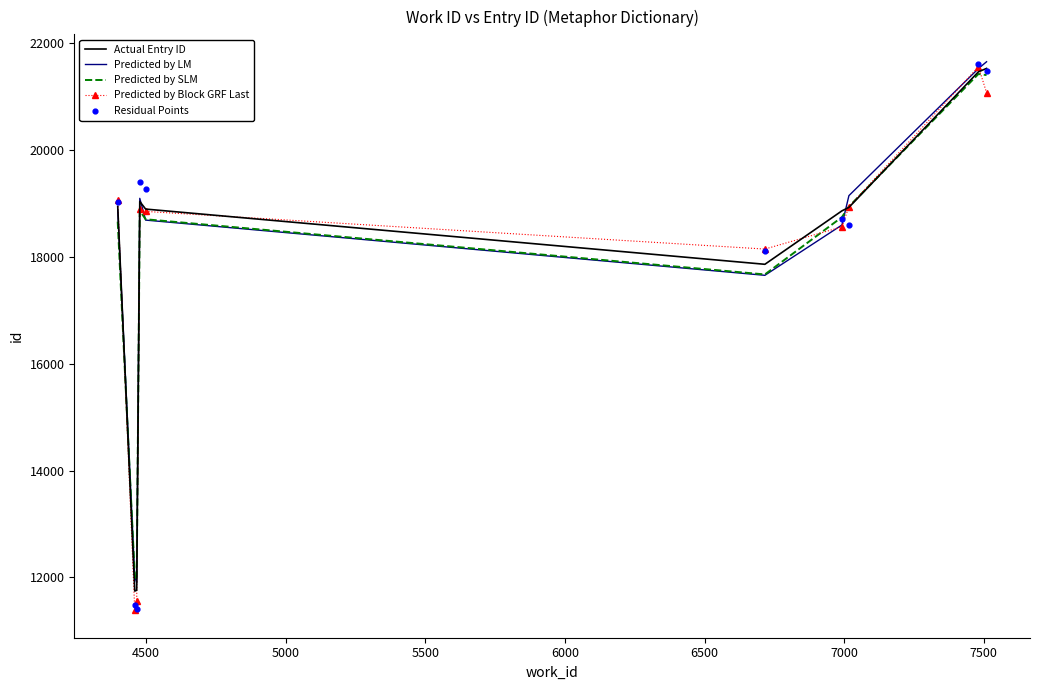

Which series contains the highest Y value?

Predicted by LM